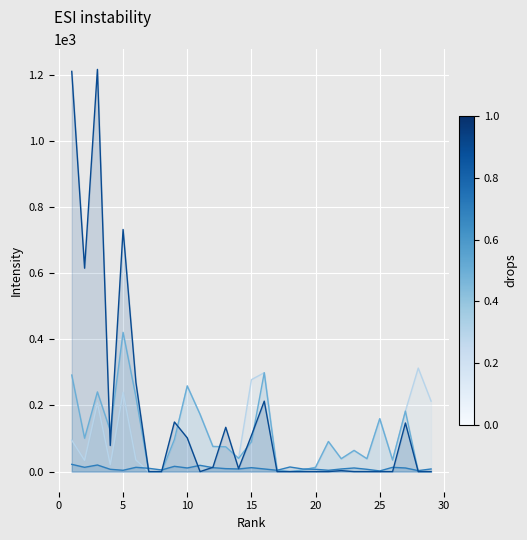

What is the greatest value displayed?

1216